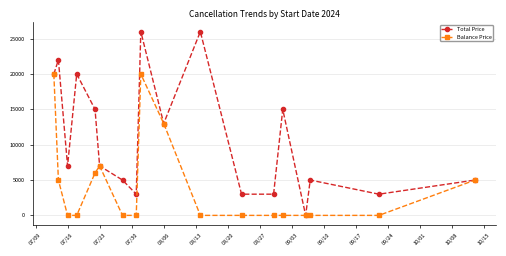

Count the number of data series in this chart.

2